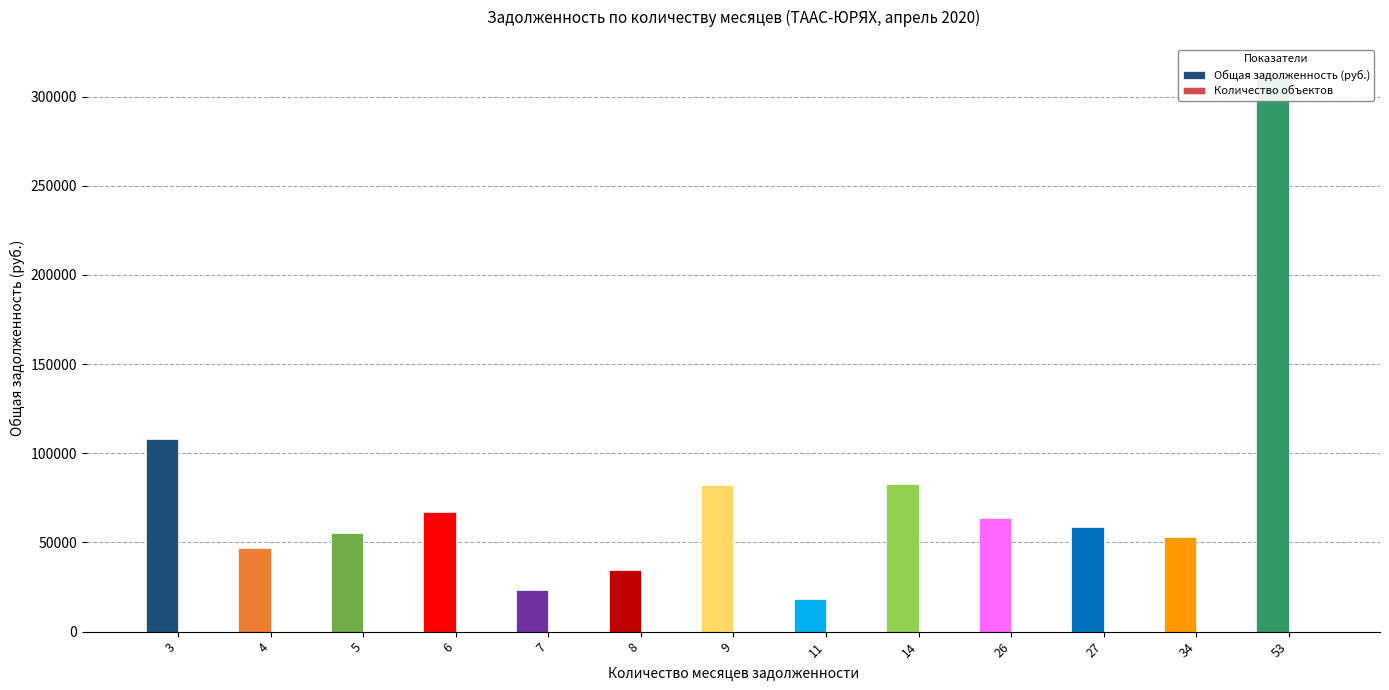

At which category does the chart reach its peak across all series?

53